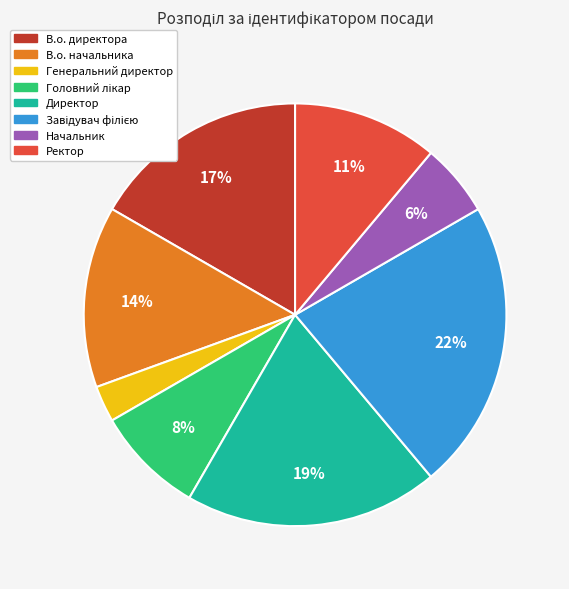

Approximately how many times larger is the value at Ректор compared to В.о. начальника?

0.8